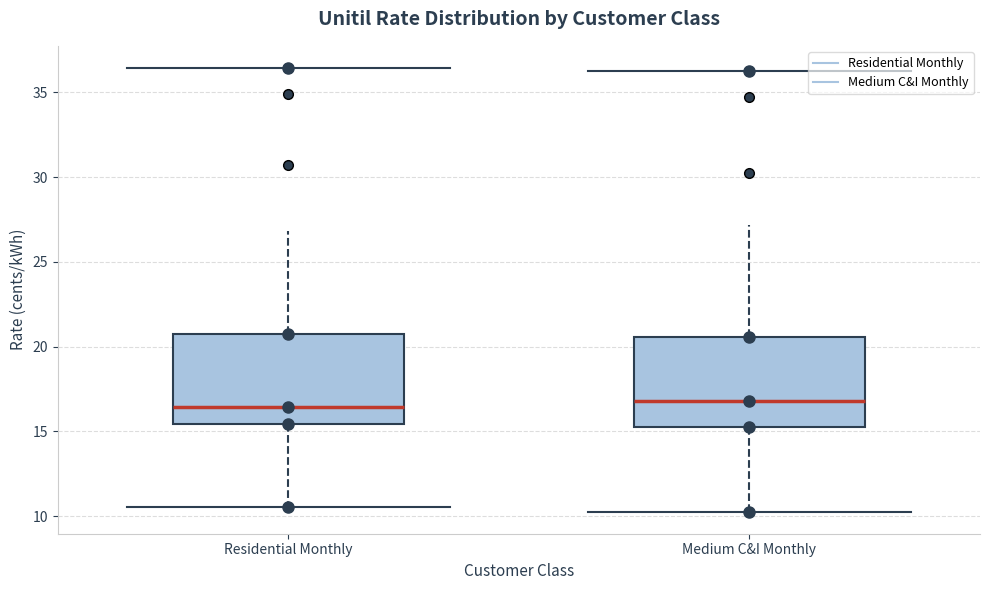

Reading left to right, transcribe this box plot: for each box, give where its median line is, the range the box spans, and where its two whiskers end, as read against the y-axis. The values are not printed on the chart, so give them approximately, as read against the axis.

Residential Monthly: median 16.5, box 15.5 to 21.0, whiskers 10.5 to 27.0
Medium C&I Monthly: median 17.0, box 15.5 to 20.5, whiskers 10.5 to 27.0